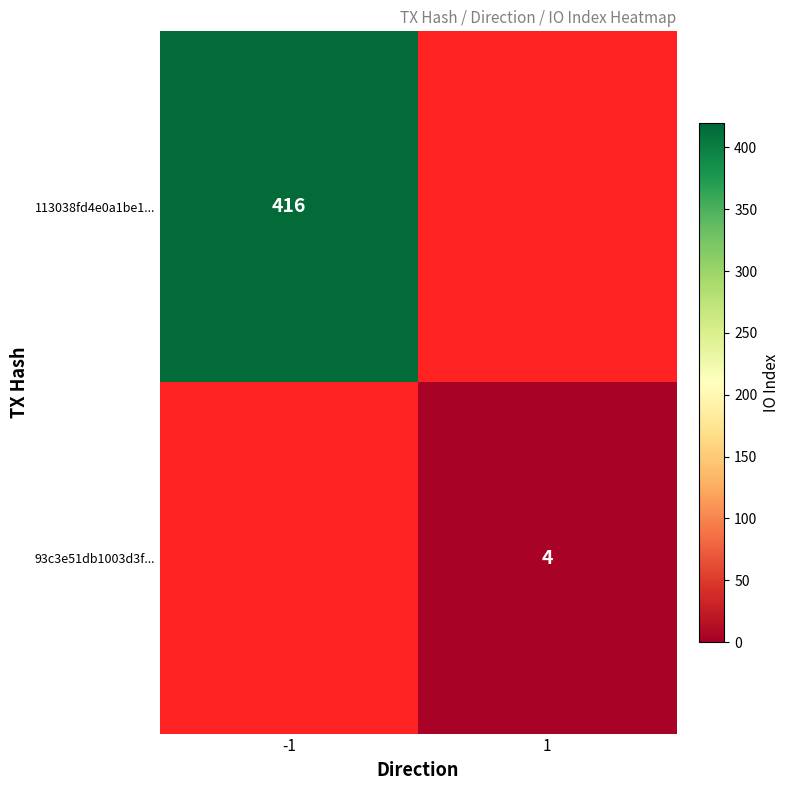

Is it true that 93c3e51db1003d3f... equals 2 at 1?

False